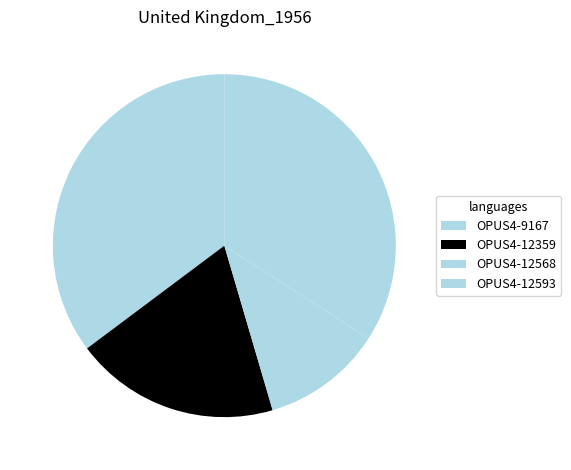

Does OPUS4-12568 account for over 50% of the chart?

No